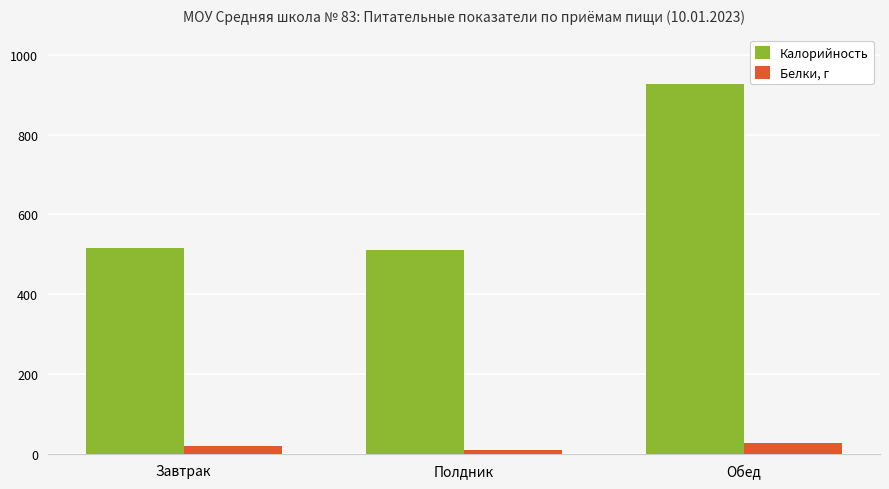

Which series has the largest range (max minus min)?

Калорийность